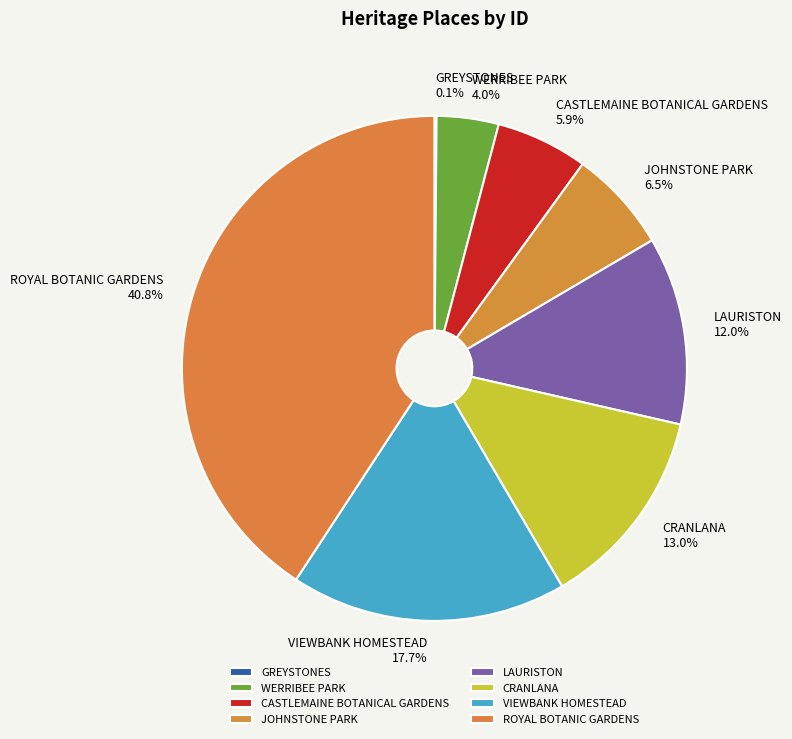

To the nearest percent, what is the average slice percentage?

12%